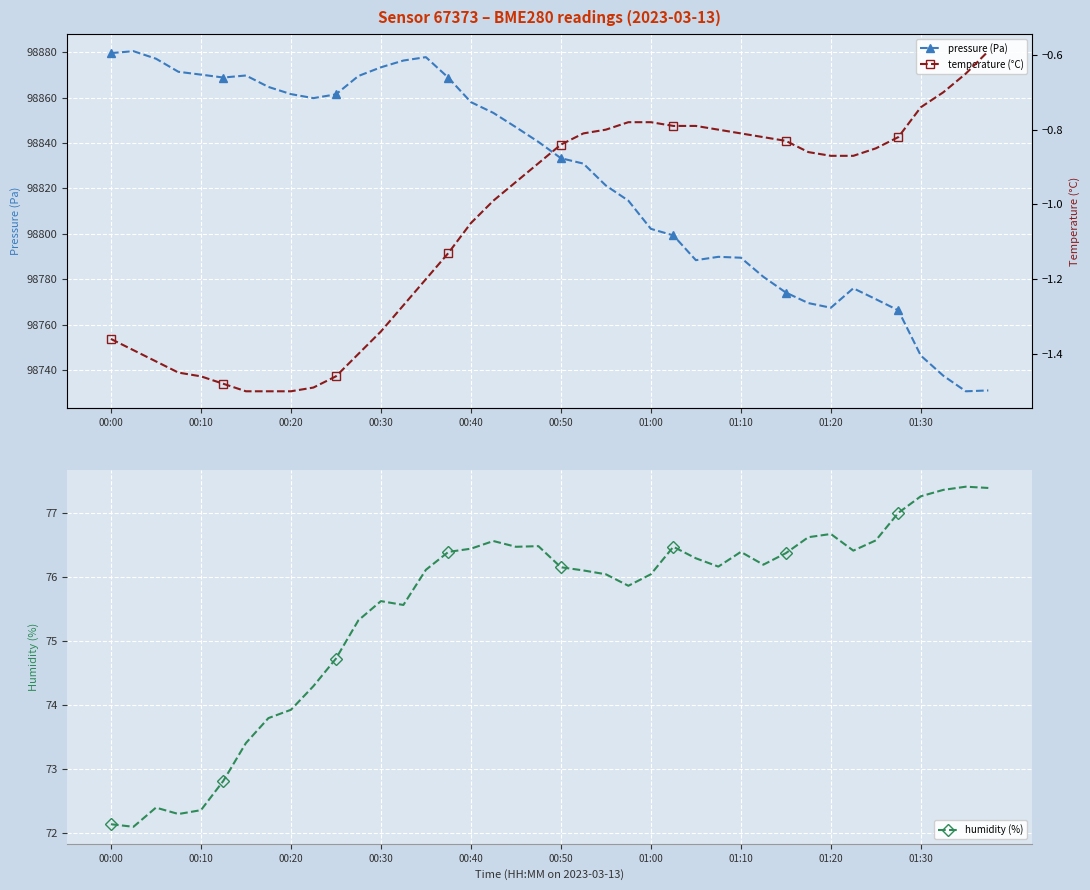

True or false: pressure (Pa) and temperature (°C) intersect in this chart.

False